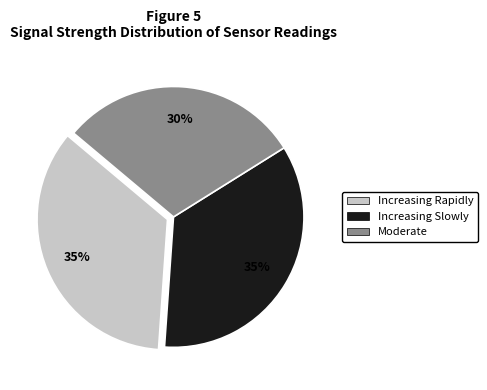

To the nearest percent, what is the difference between the largest and smallest slice percentages?

5%